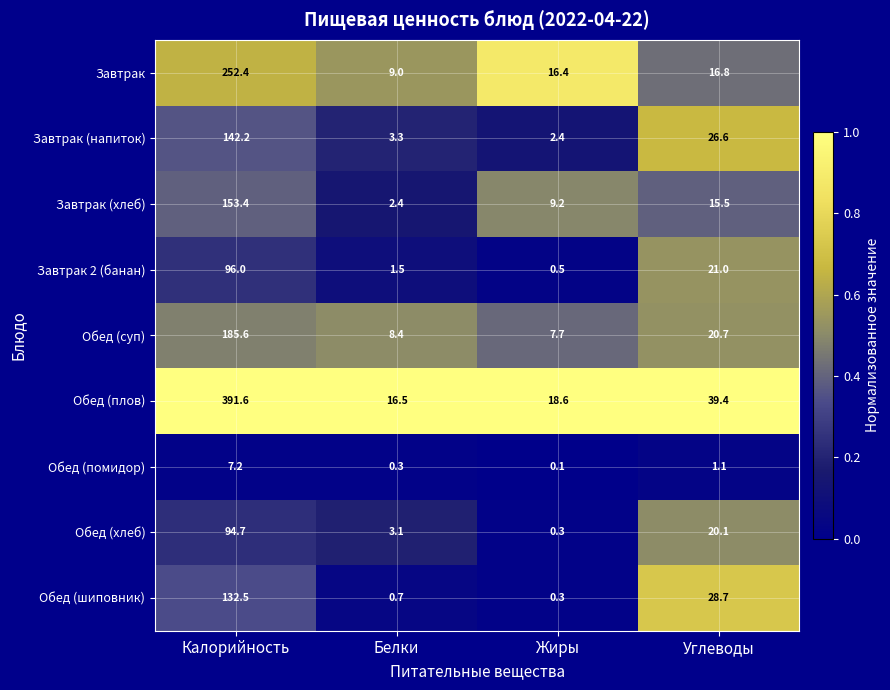

Rank the series by their maximum value, from highest to lowest.

Обед (плов), Завтрак, Обед (суп), Завтрак (хлеб), Завтрак (напиток), Обед (шиповник), Завтрак 2 (банан), Обед (хлеб), Обед (помидор)